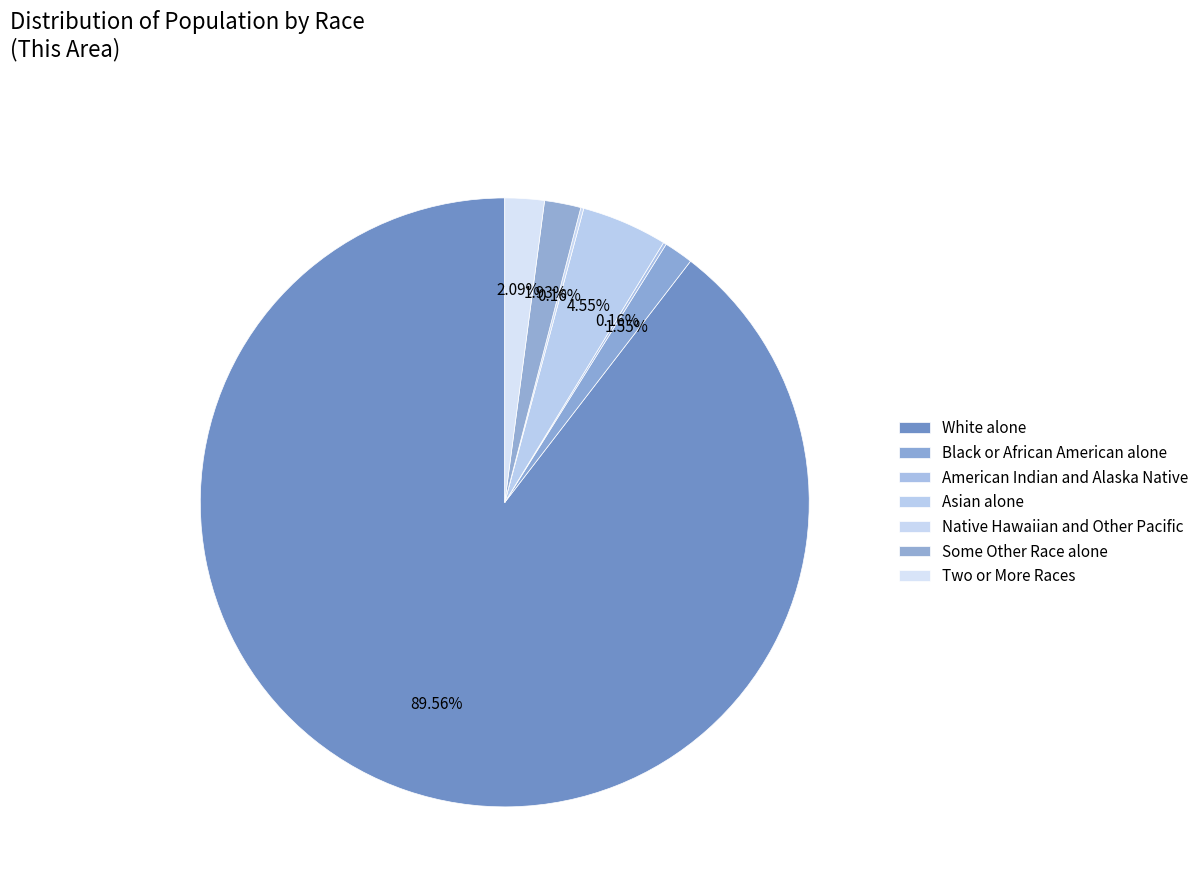

Rank the categories by value from lowest to highest.

American Indian and Alaska Native, Native Hawaiian and Other Pacific, Black or African American alone, Some Other Race alone, Two or More Races, Asian alone, White alone